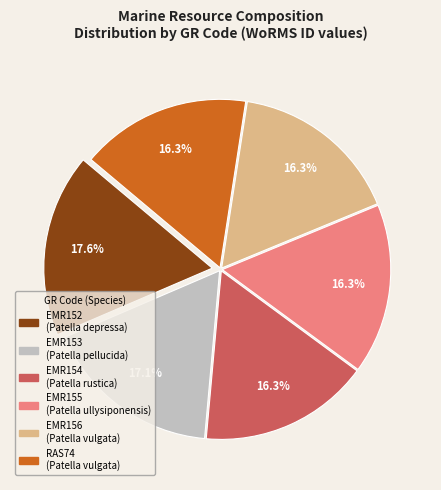

The EMR153 slice represents 17% of the pie. True or false?

True